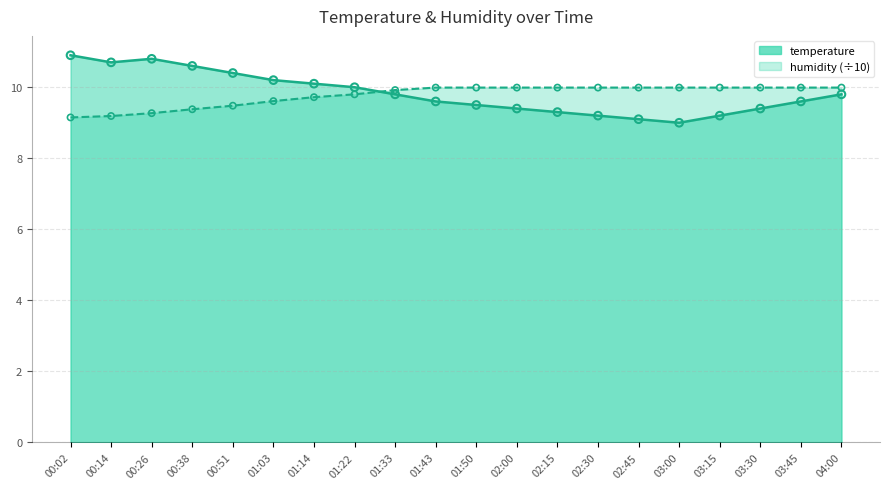

Which series has the largest Y range (max minus min)?

temperature